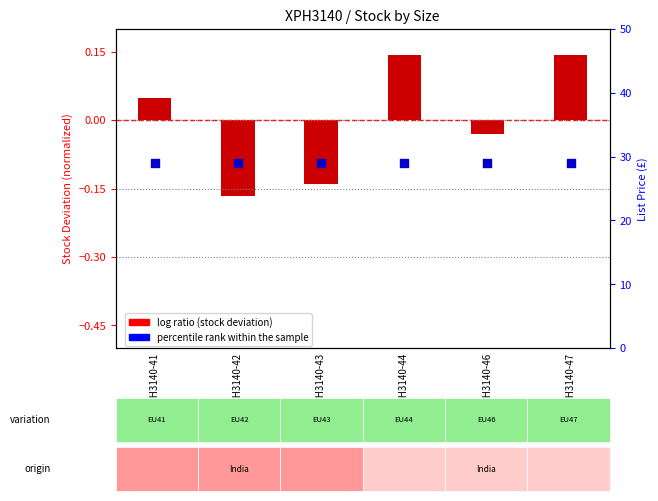

Which series reaches the minimum Y coordinate?

log ratio (stock deviation)